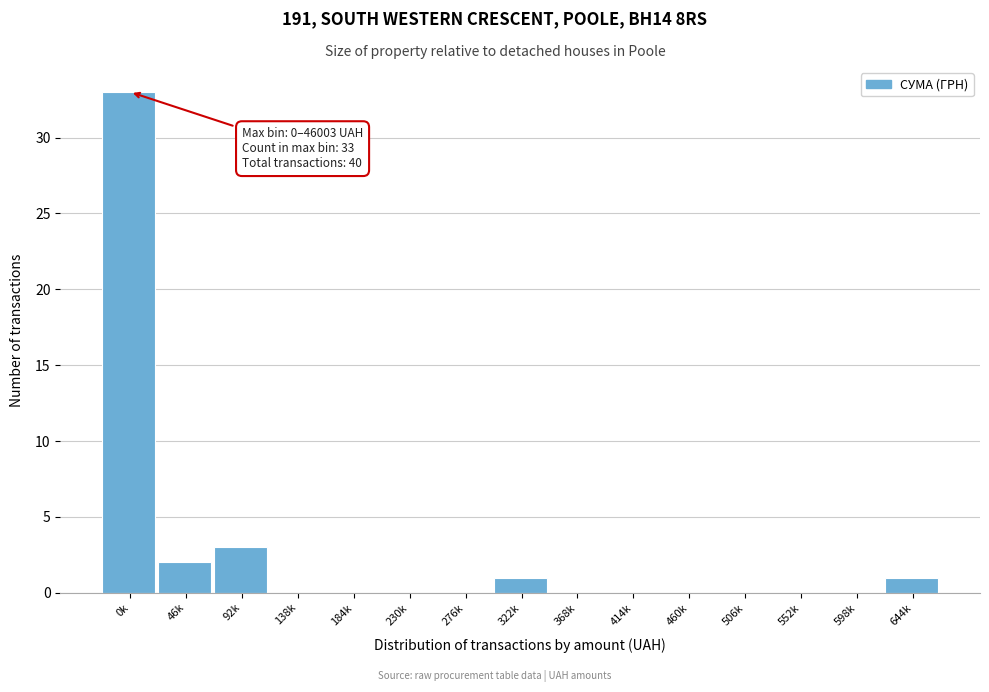

Reading left to right, transcribe all the data shown in this chart.

0k=33	46k=2	92k=3	138k=0	184k=0	230k=0	276k=0	322k=1	368k=0	414k=0	460k=0	506k=0	552k=0	598k=0	644k=1